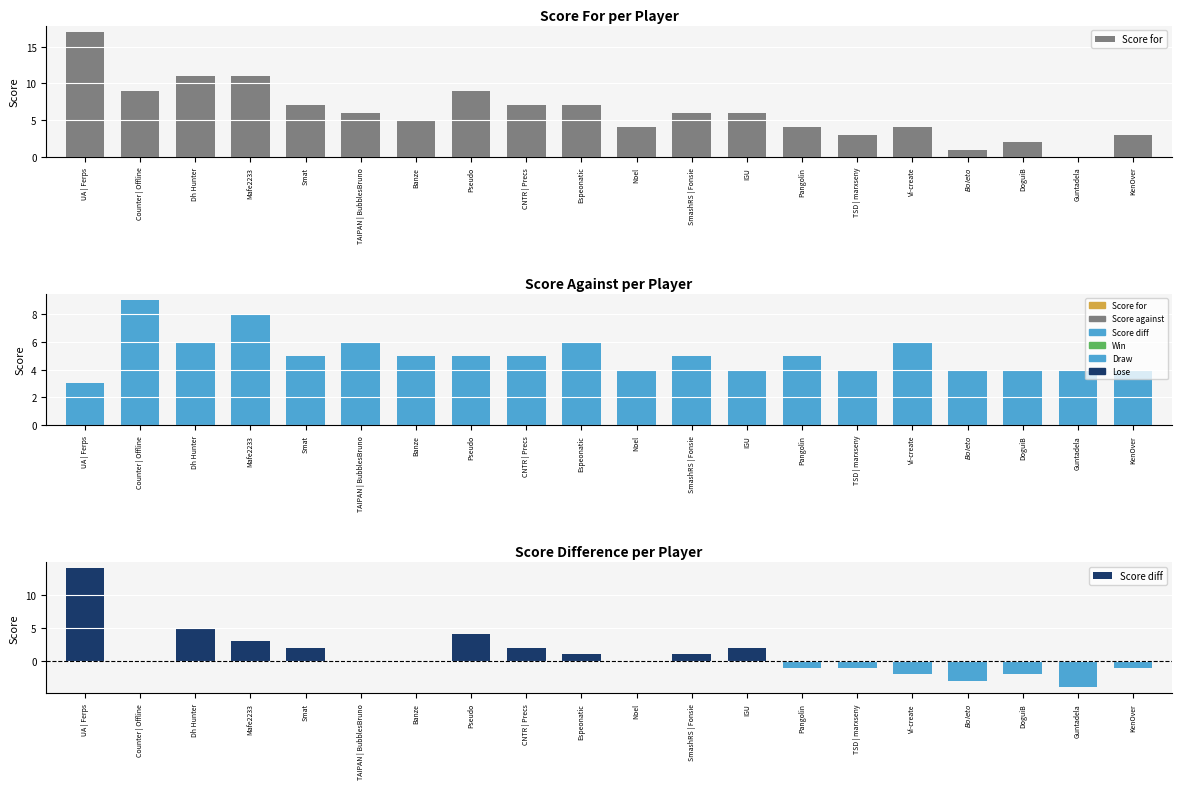

Rank the series at $Boleto$ from highest to lowest value.

Score against, Score for, Score diff